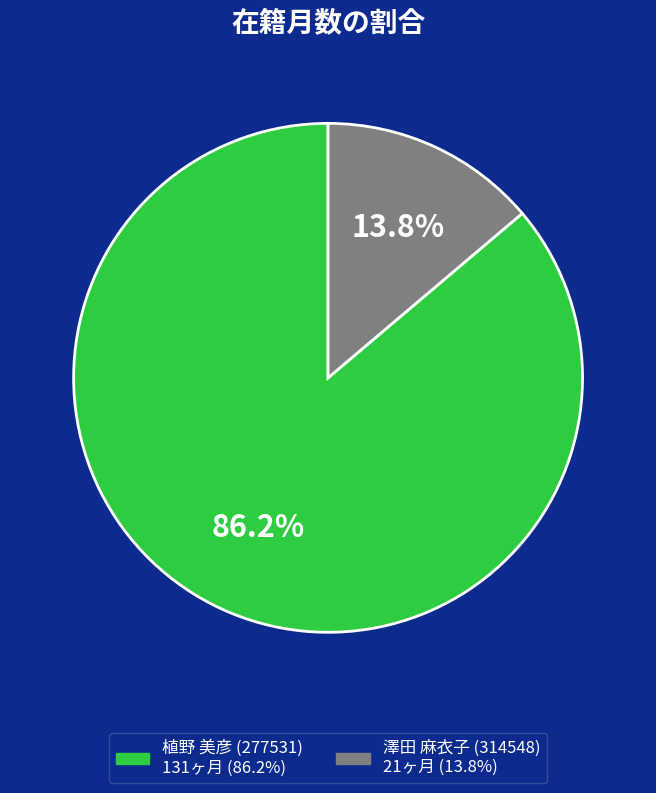

True or false: 澤田 麻衣子 (314548) accounts for 14% of the total.

True